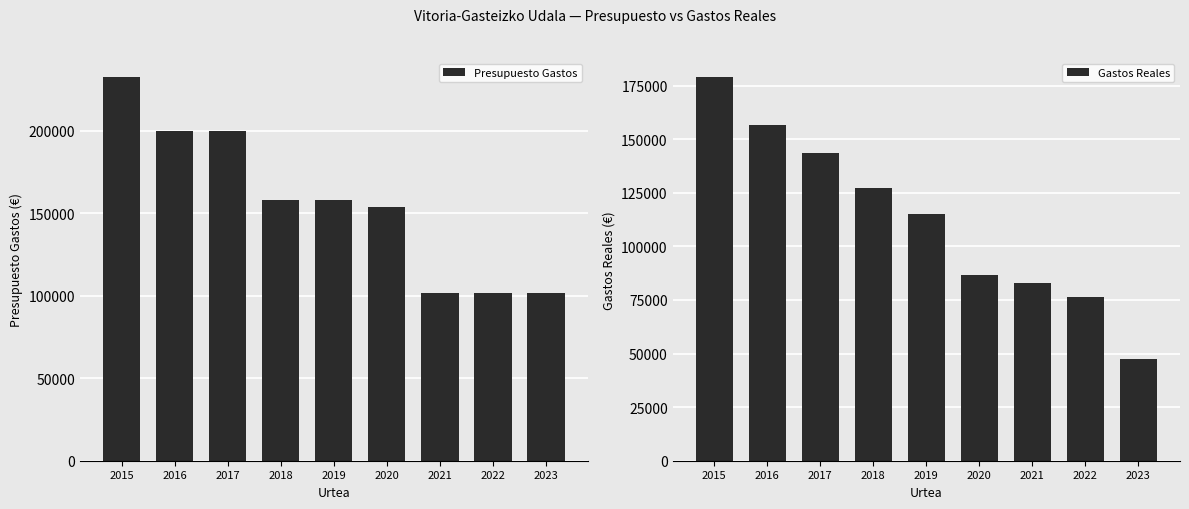

What are all the series names shown in the legend?

Presupuesto Gastos, Gastos Reales